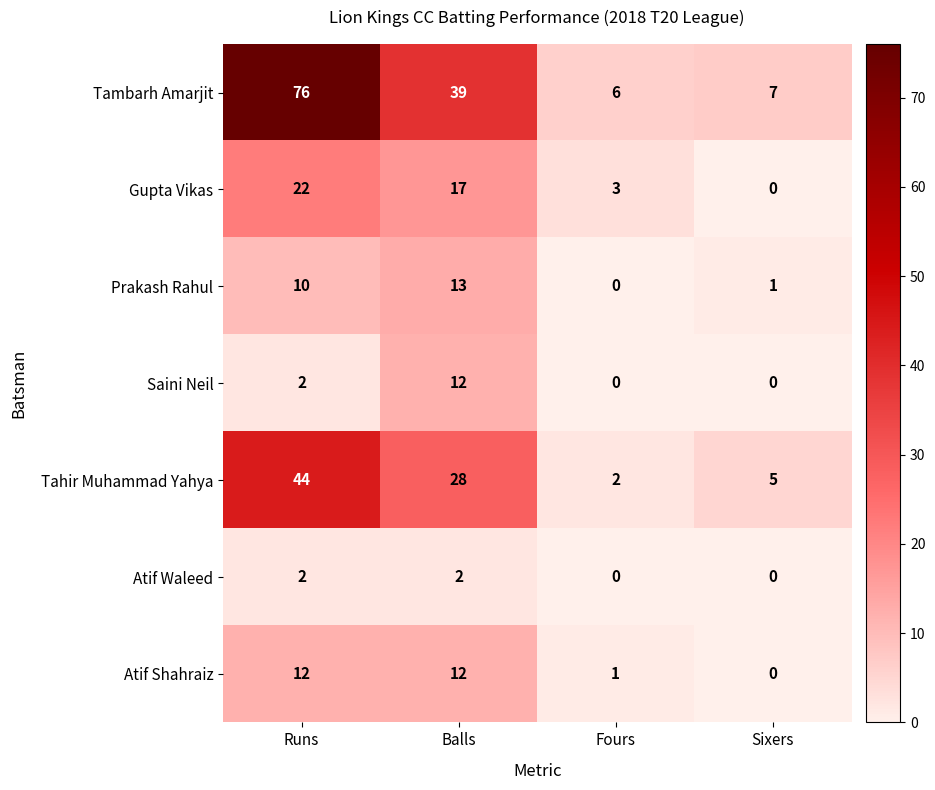

Which series has the widest spread of values?

Tambarh Amarjit